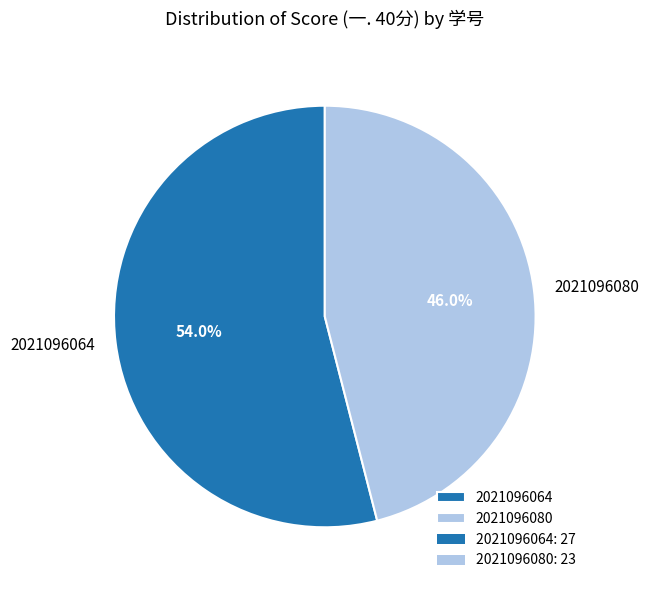

What percentage is NOT represented by 2021096080?

54.0%